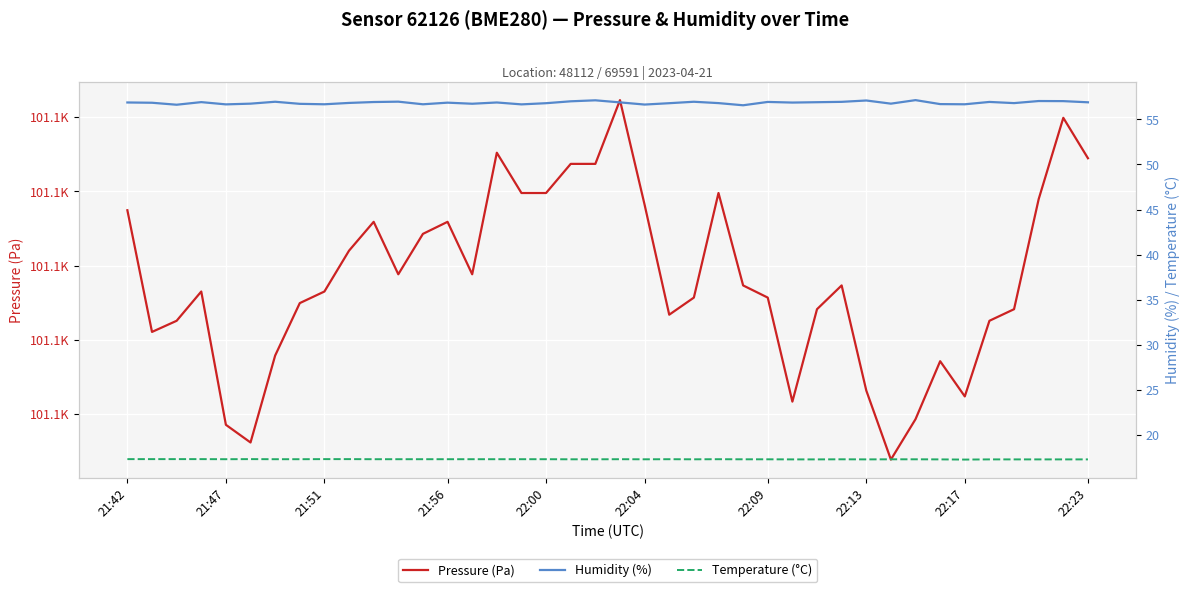

What is the average value of the Temperature (°C) series?

17.3